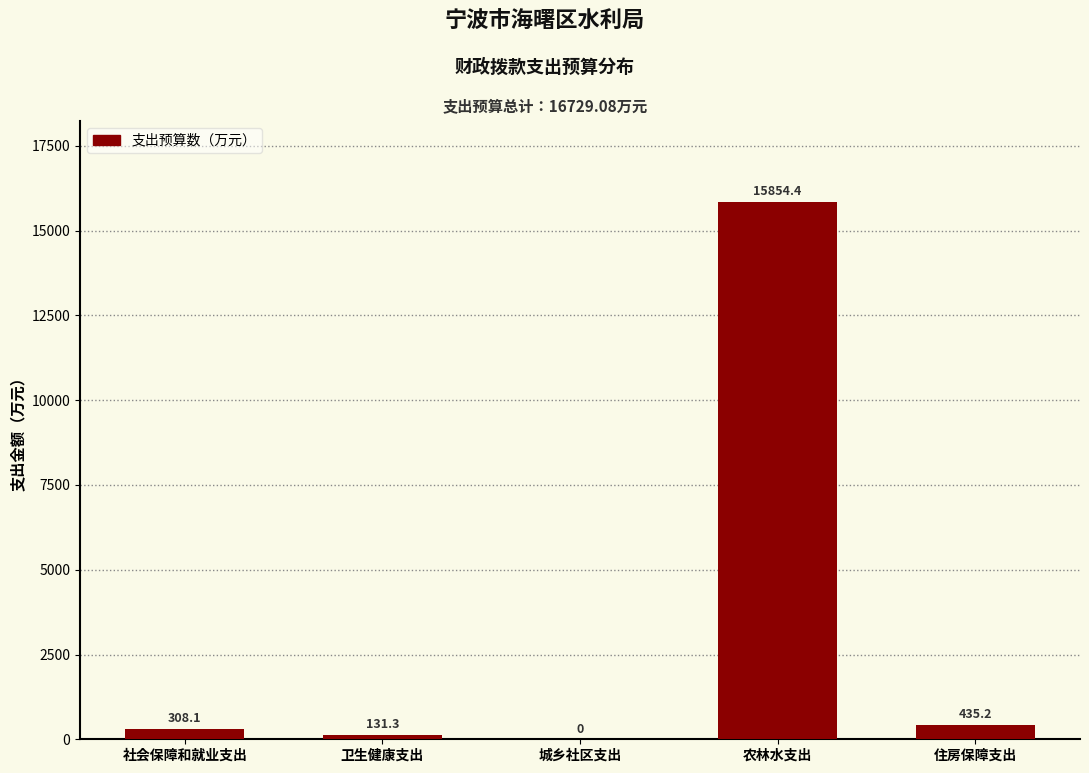

Reading left to right, extract all data points from this chart.

社会保障和就业支出=308.1	卫生健康支出=131.3	城乡社区支出=0.0	农林水支出=15854.4	住房保障支出=435.2